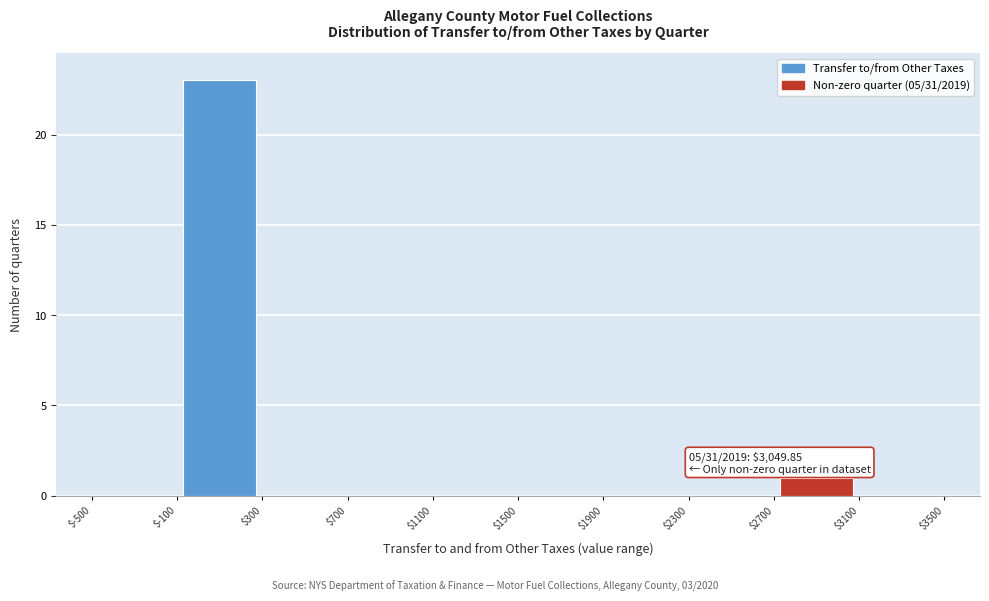

Over which range of the x-axis is the bar tallest?

$-100 to $300